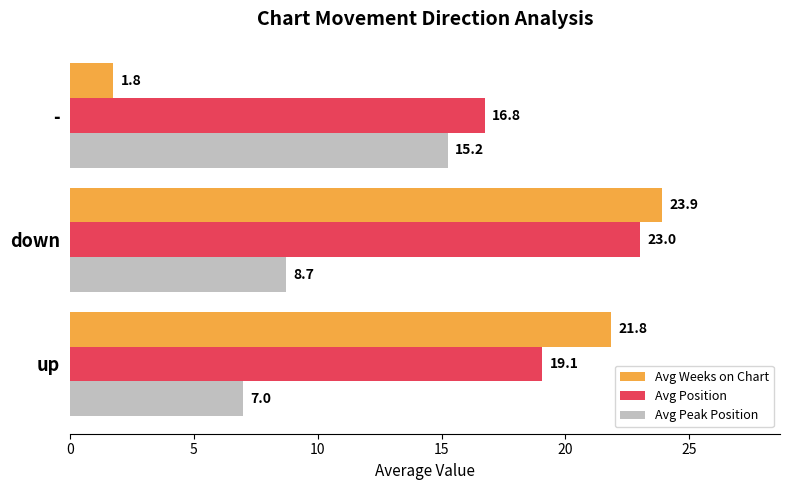

The value of Avg Weeks on Chart at down is 23.9. True or false?

True